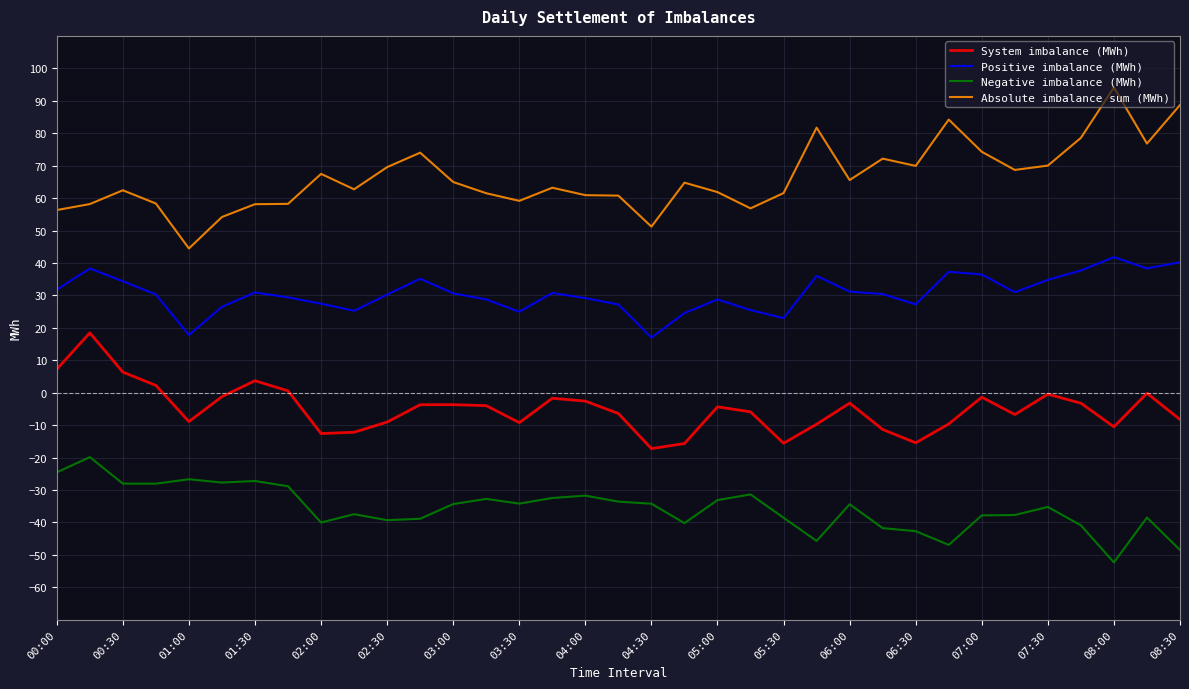

True or false: System imbalance (MWh) has more than 0 points higher than both neighbors.

True